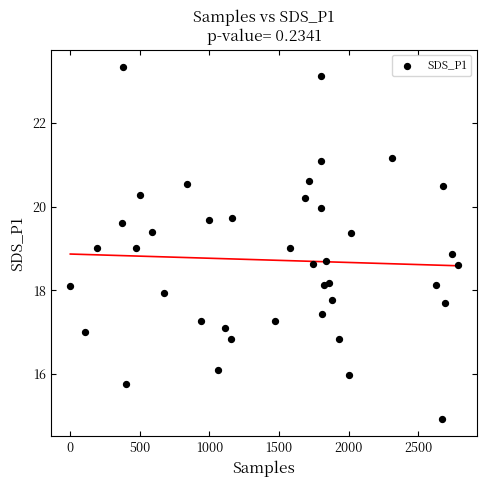

What is the range of X values (max minus min)?

2784.0